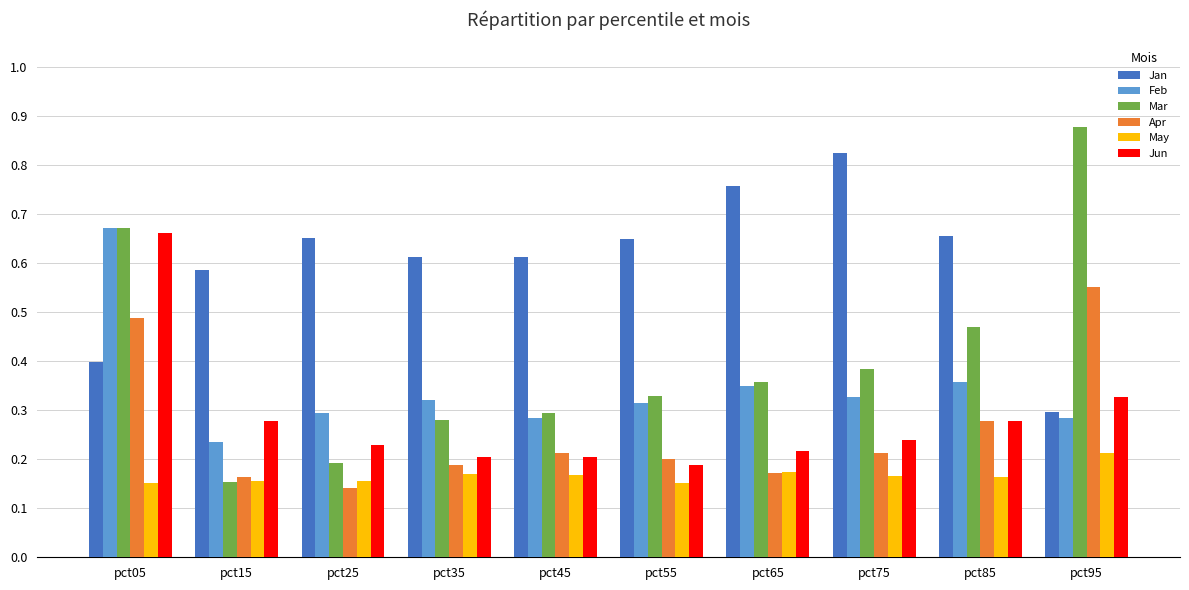

How many distinct data groups are displayed?

6